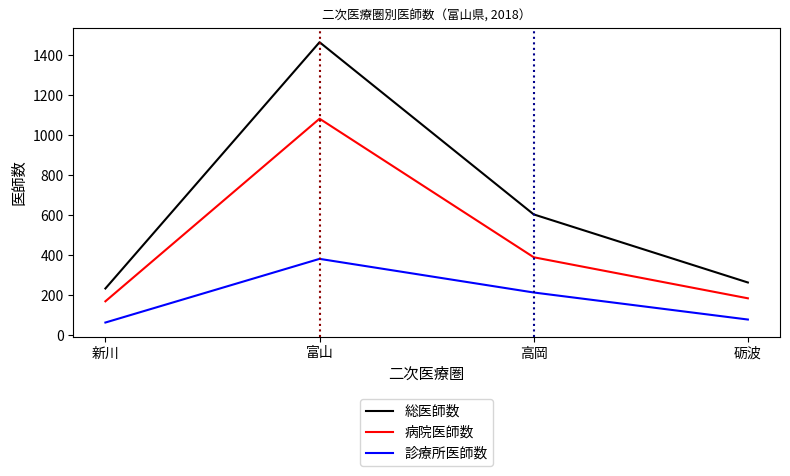

Is the value of 病院医師数 at 富山 greater than the value of 診療所医師数 at 高岡?

Yes